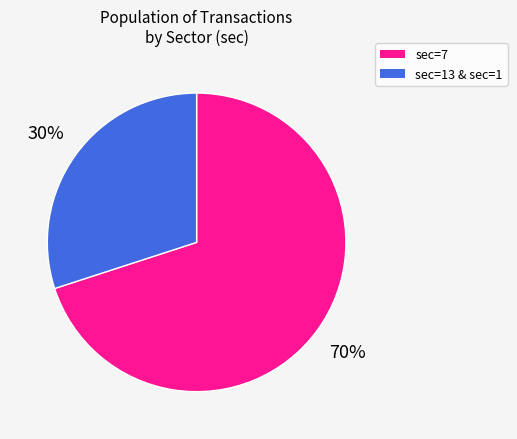

Which slice represents more than half of the pie?

sec=7